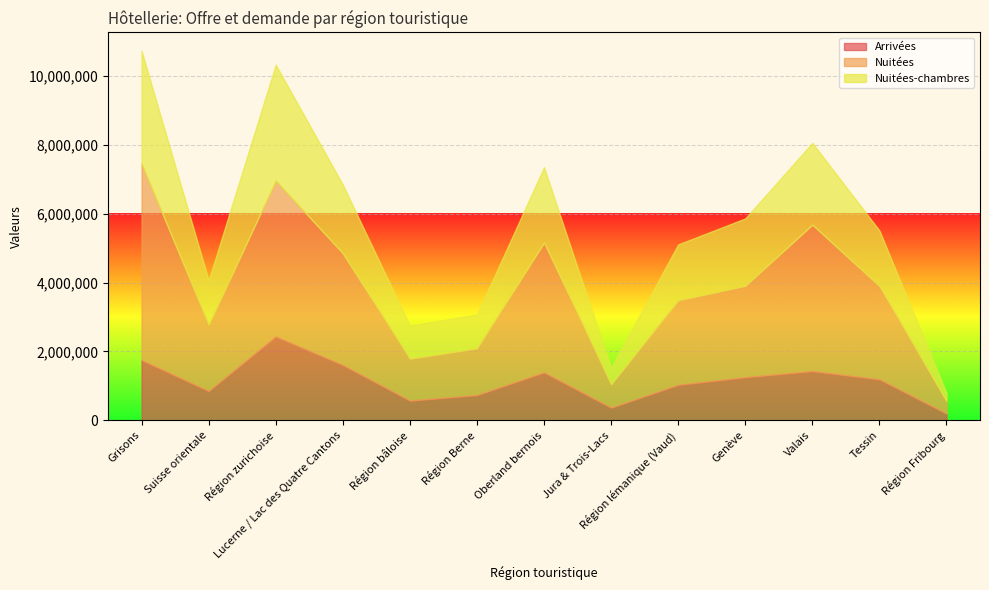

What are all the series names shown in the legend?

Arrivées, Nuitées, Nuitées-chambres